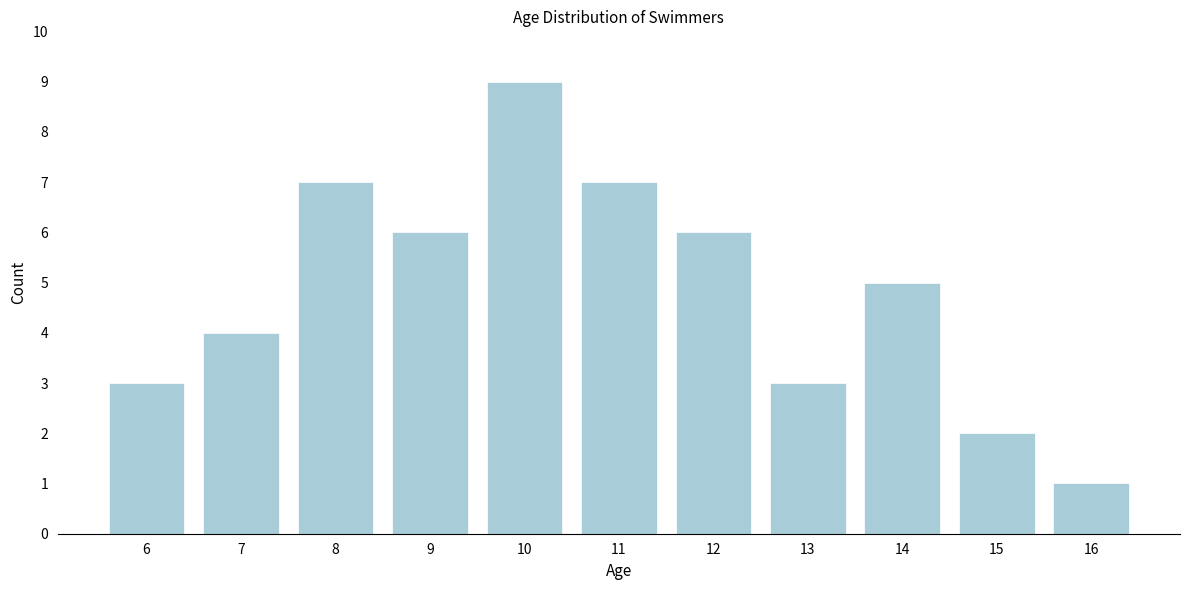

Reading left to right, what are all the values shown in this chart?

3	4	7	6	9	7	6	3	5	2	1